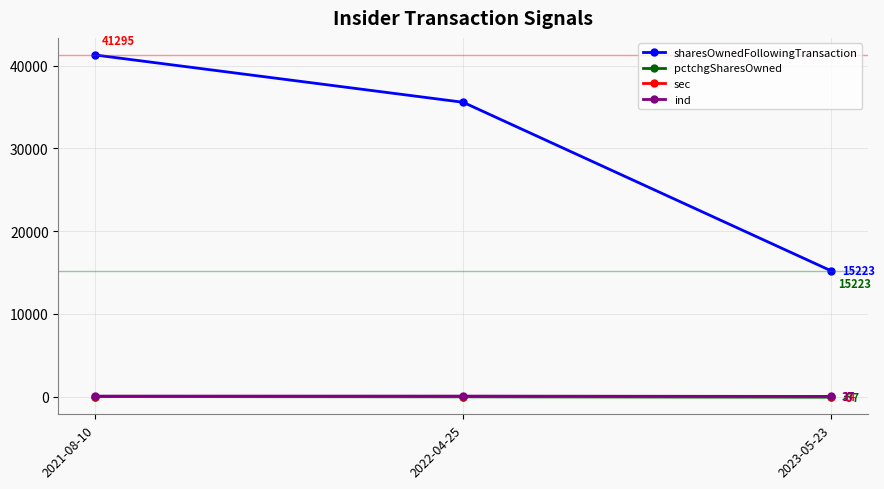

Which series has the largest total across all categories?

sharesOwnedFollowingTransaction